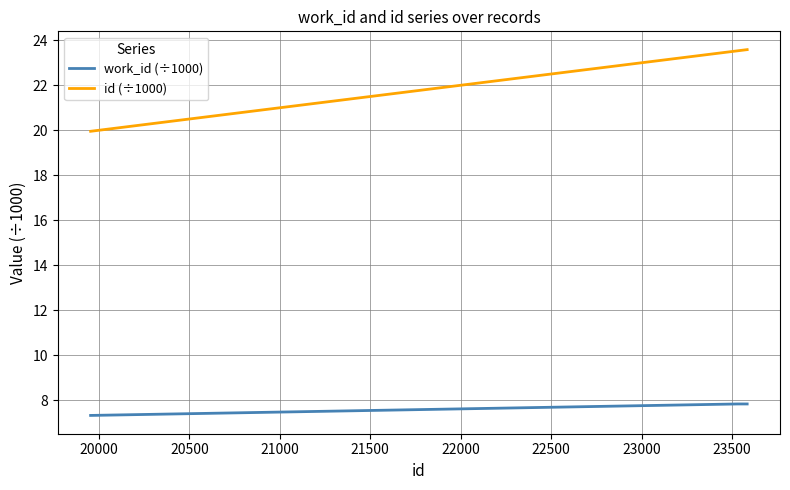

What is the minimum value shown in the chart?

7.3